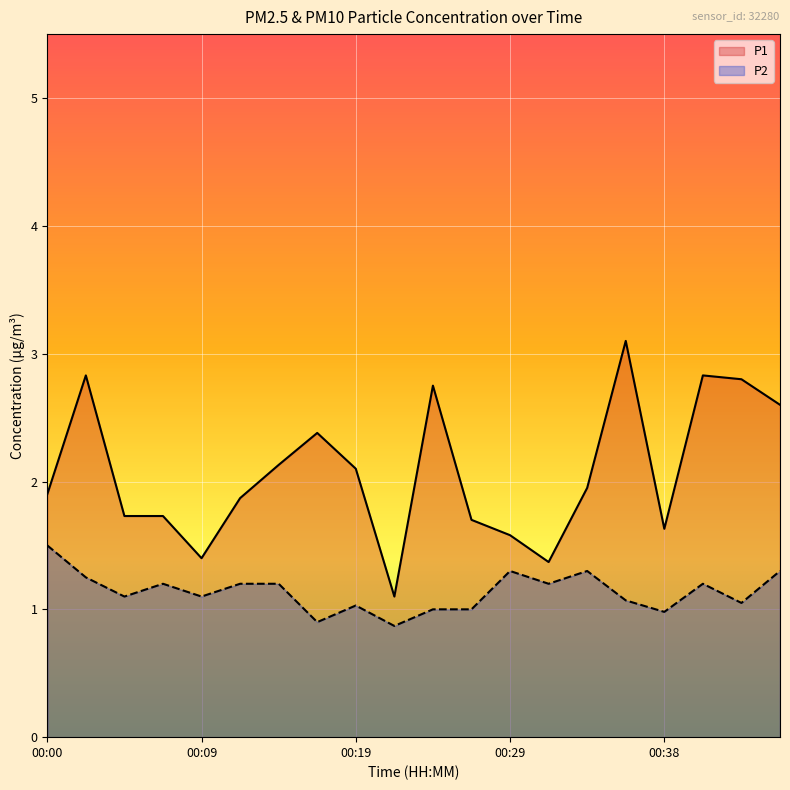

How many data points does each series have?

20